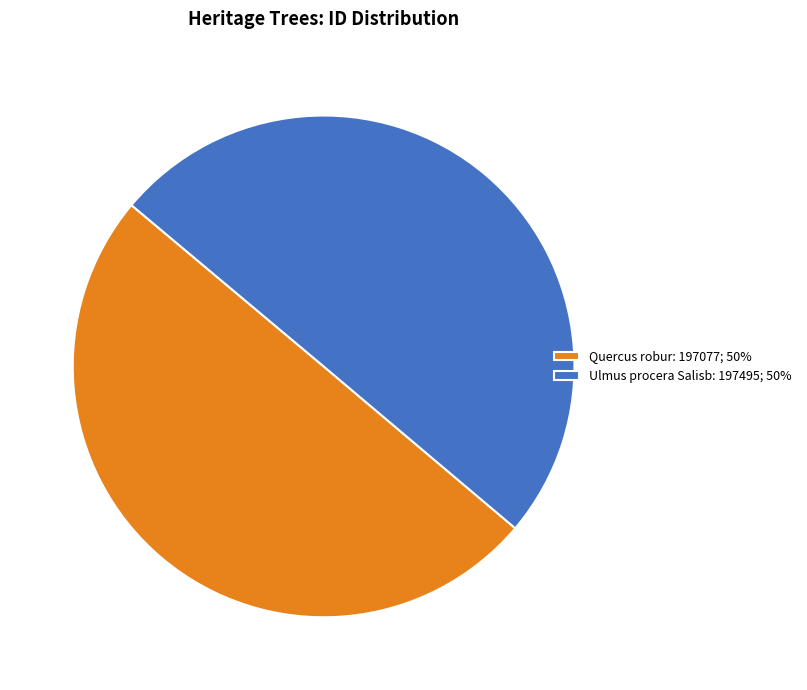

How many segments does this pie chart have?

2